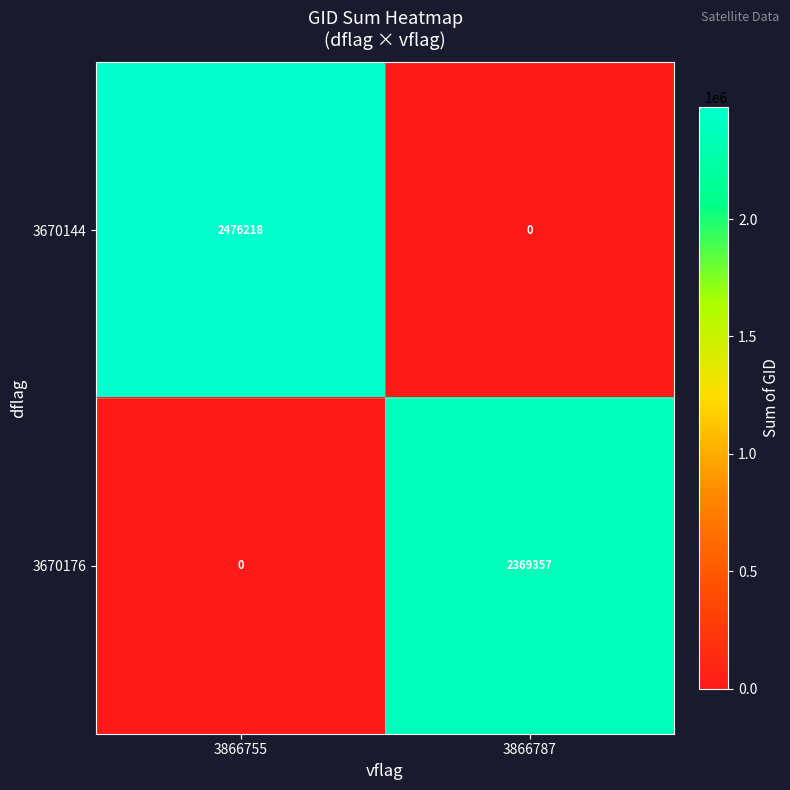

What is the greatest value displayed?

2476218